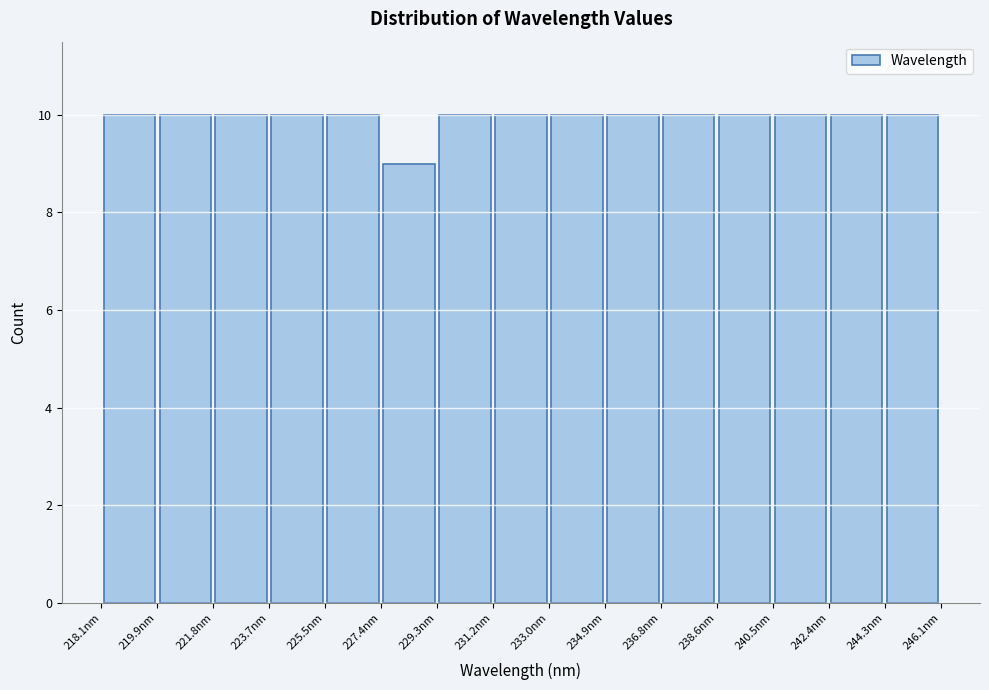

Reading left to right, transcribe this chart: for each bar, give the range it covers on the x-axis and its height. Neither the bar edges nor the heights are printed on the chart, so give them approximately, as read against the axes.

218.0 to 220.0: 10
220.0 to 221.8: 10
221.8 to 223.6: 10
223.6 to 225.6: 10
225.6 to 227.4: 10
227.4 to 229.2: 9
229.2 to 231.2: 10
231.2 to 233.0: 10
233.0 to 234.8: 10
234.8 to 236.8: 10
236.8 to 238.6: 10
238.6 to 240.6: 10
240.6 to 242.4: 10
242.4 to 244.2: 10
244.2 to 246.2: 10